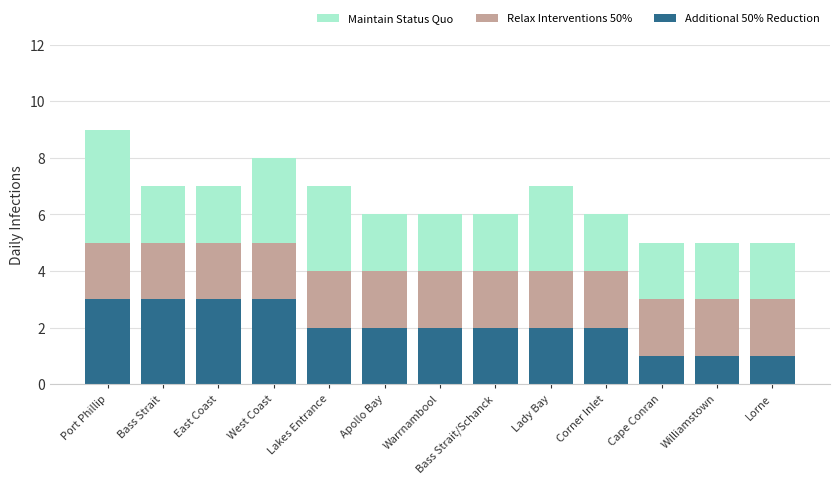

What is the sum of all Additional 50% Reduction values?

27